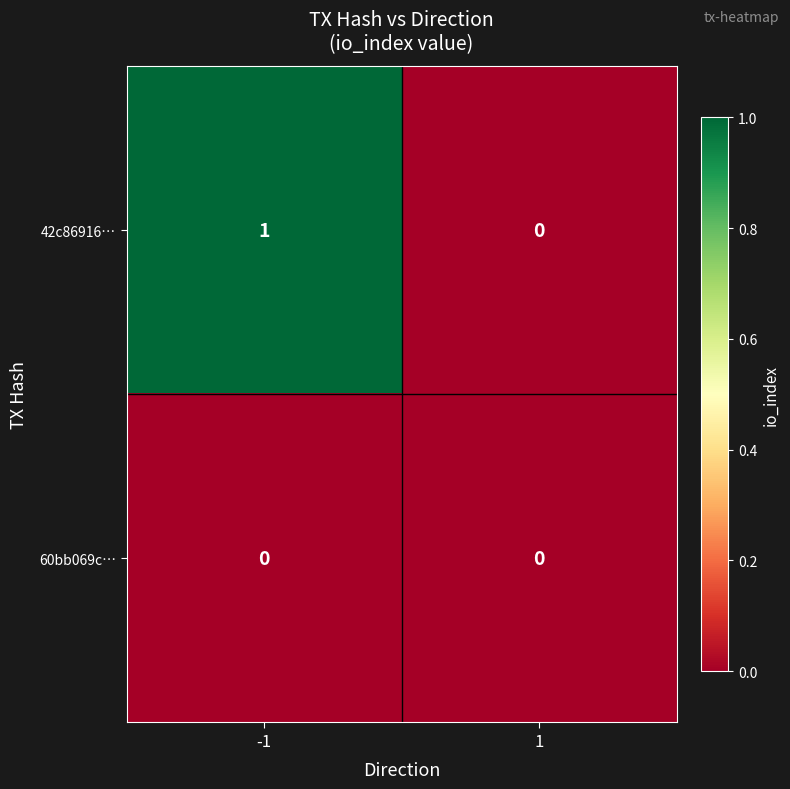

True or false: 60bb069c… has a value of 0 at 1.

True